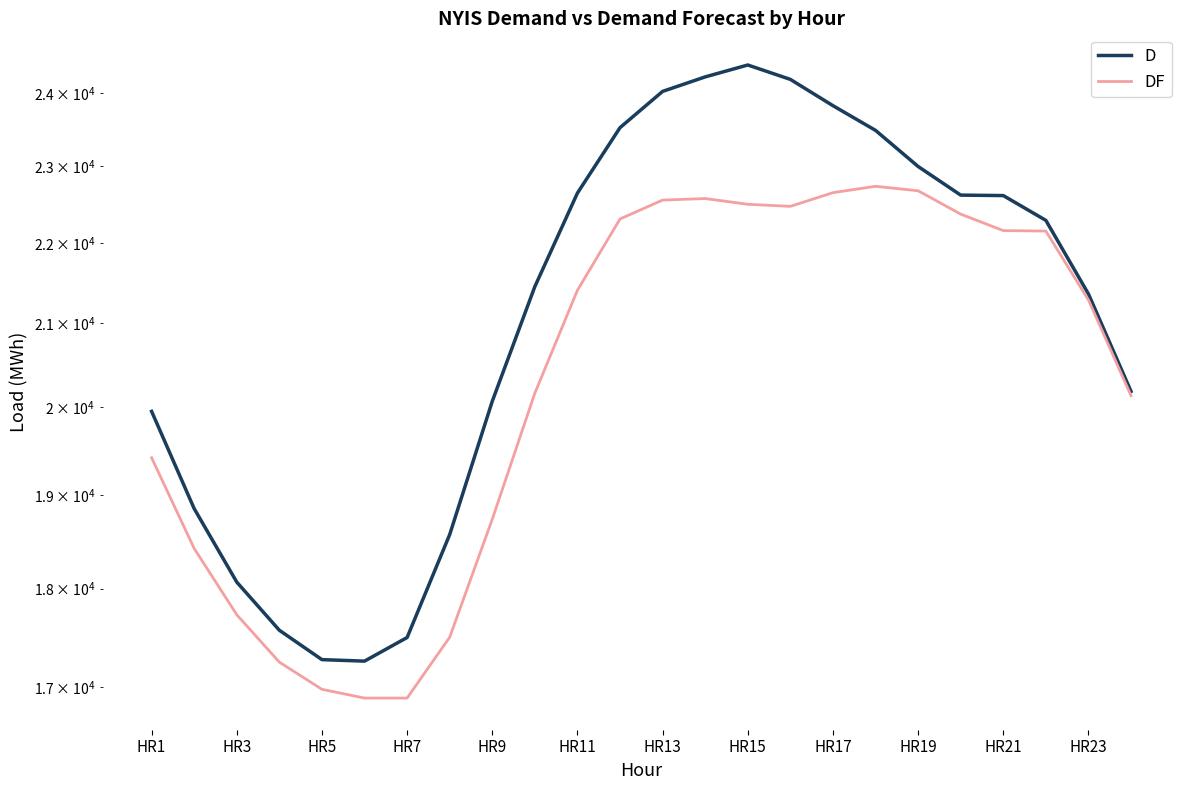

In DF, how many points are lower than both neighbors (excluding endpoints)?

1